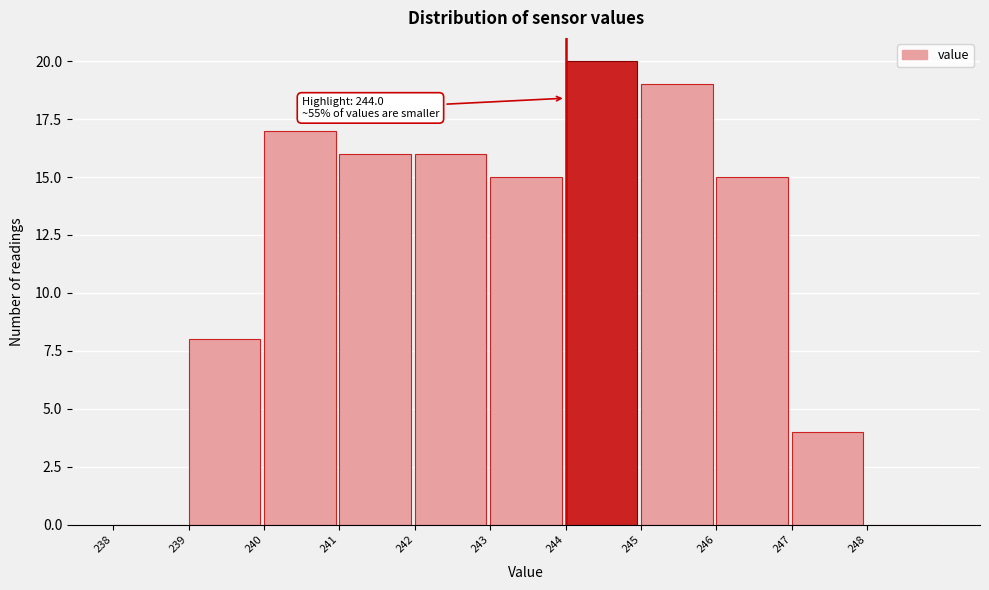

Over which range of the x-axis is the bar tallest?

244 to 245